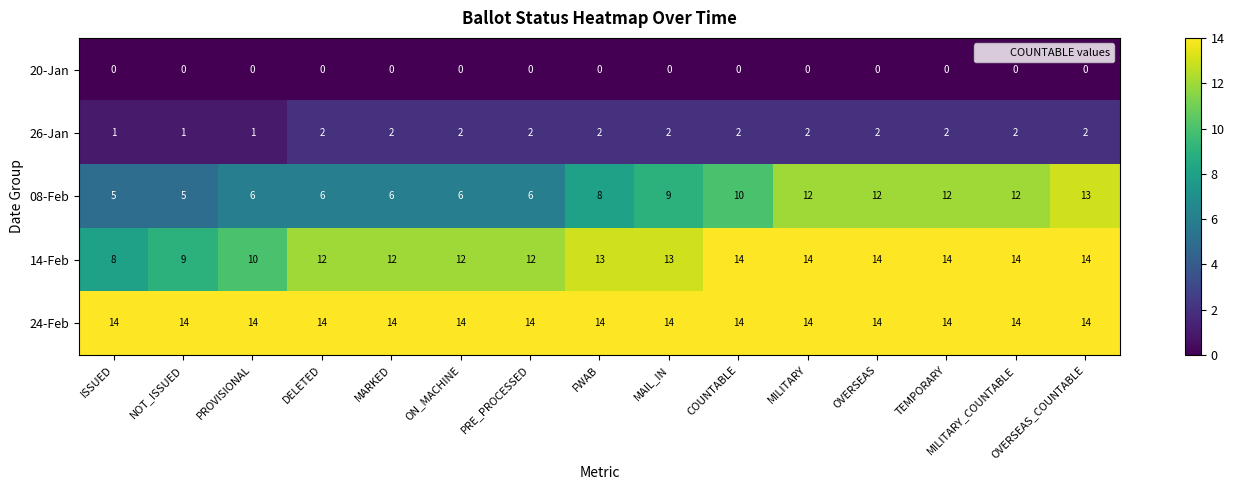

Is it true that 24-Feb equals 19 at NOT_ISSUED?

False